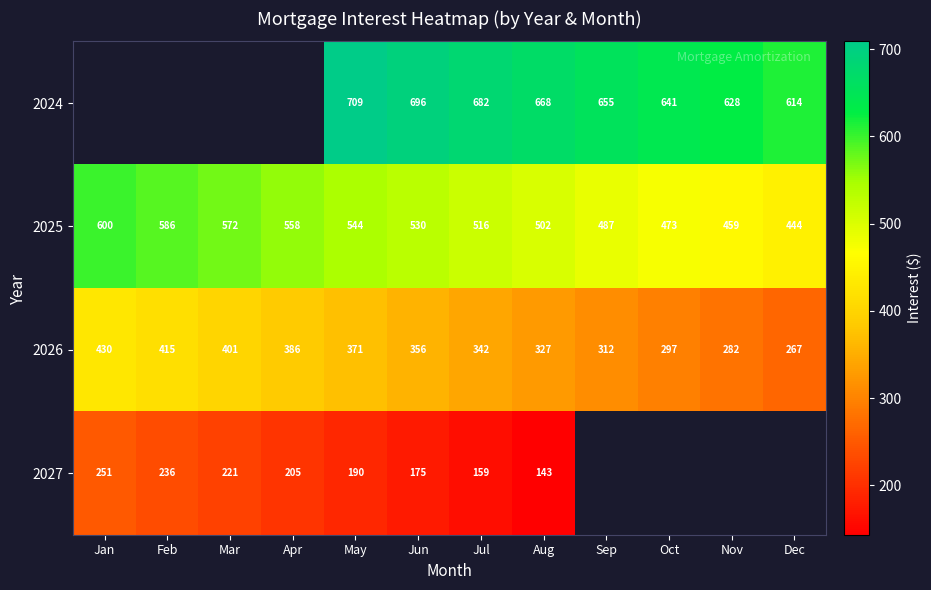

At which label does 2027 first exceed 174?

Jan